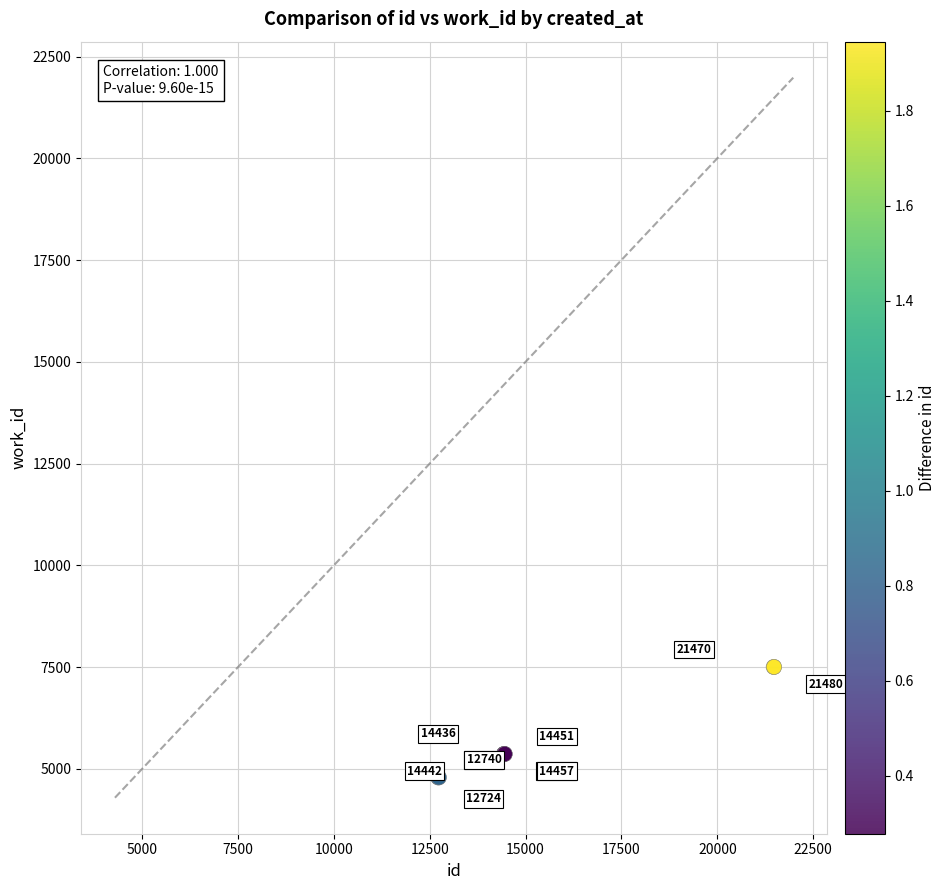

What Y value in the scatter plot is closest to 6148?

5366